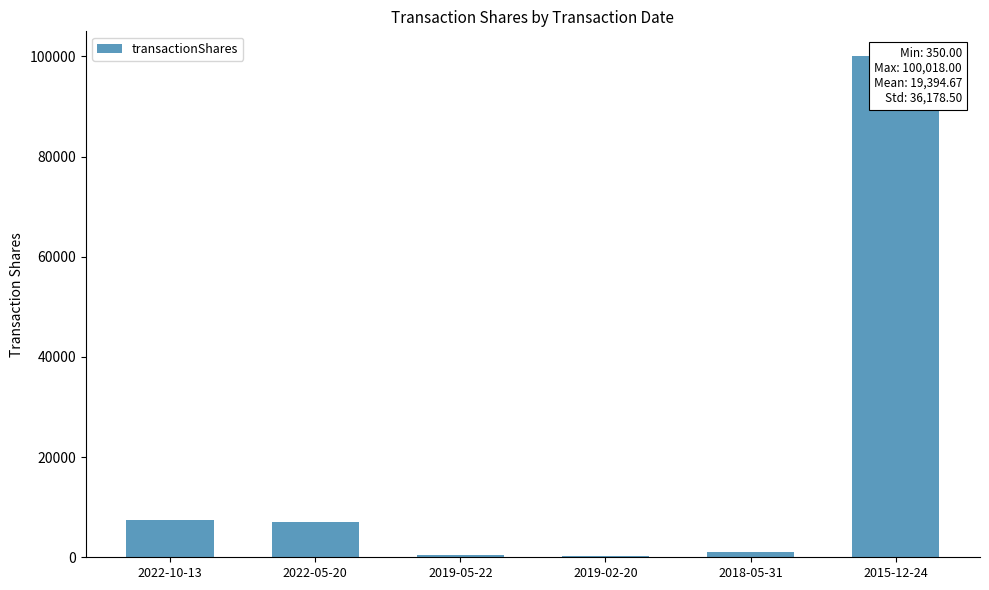

What is the change in value from 2019-02-20 to 2015-12-24?

+99668